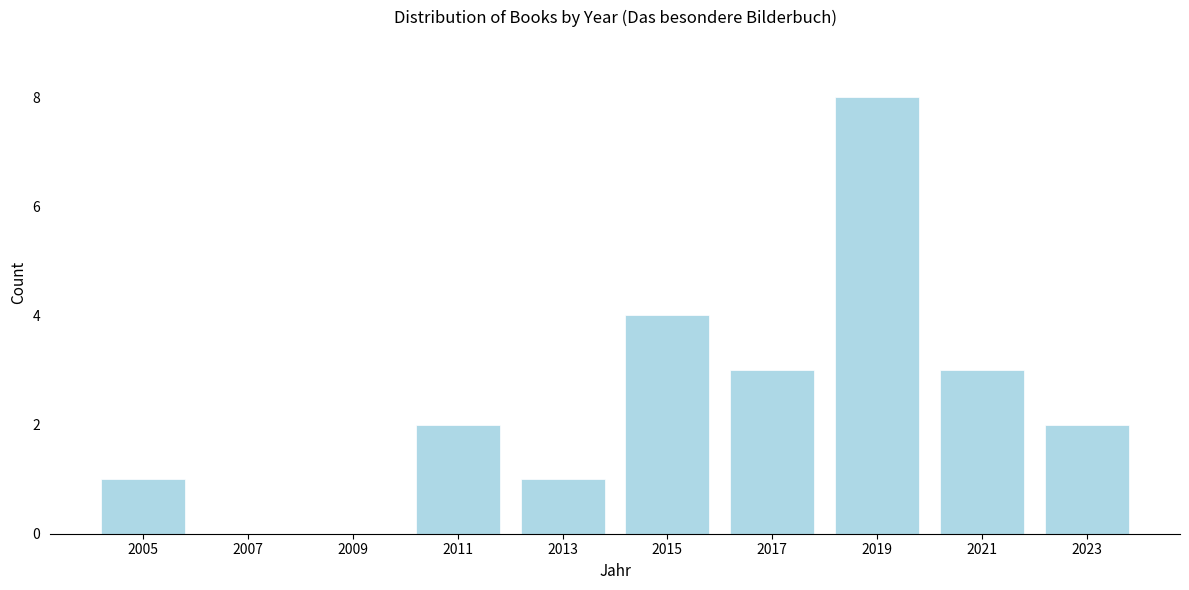

Reading left to right, what are all the values shown in this chart?

2005=1	2007=0	2009=0	2011=2	2013=1	2015=4	2017=3	2019=8	2021=3	2023=2